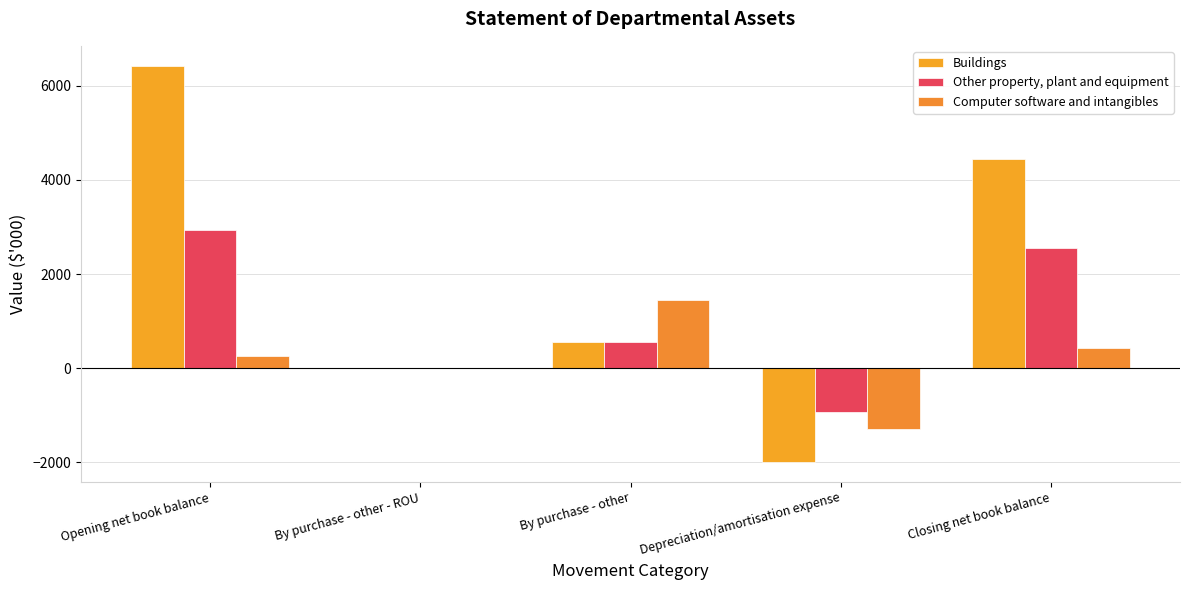

What is the difference between the Other property, plant and equipment values at Opening net book balance and Closing net book balance?

364